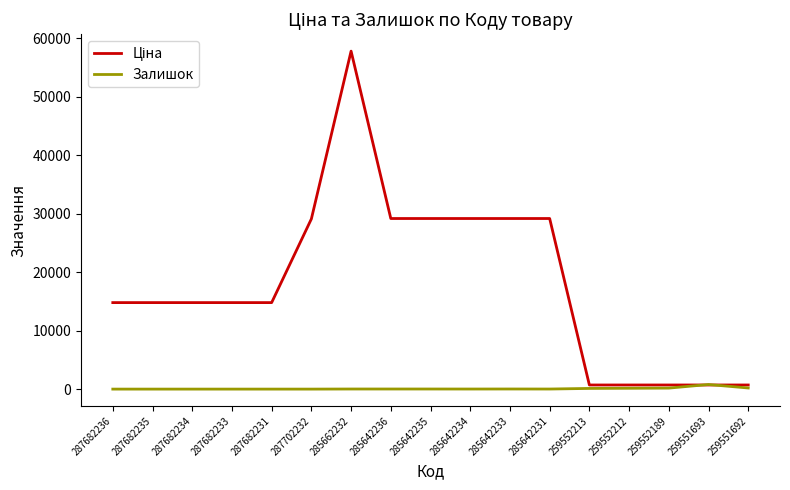

At which category does the chart reach its peak across all series?

285662232